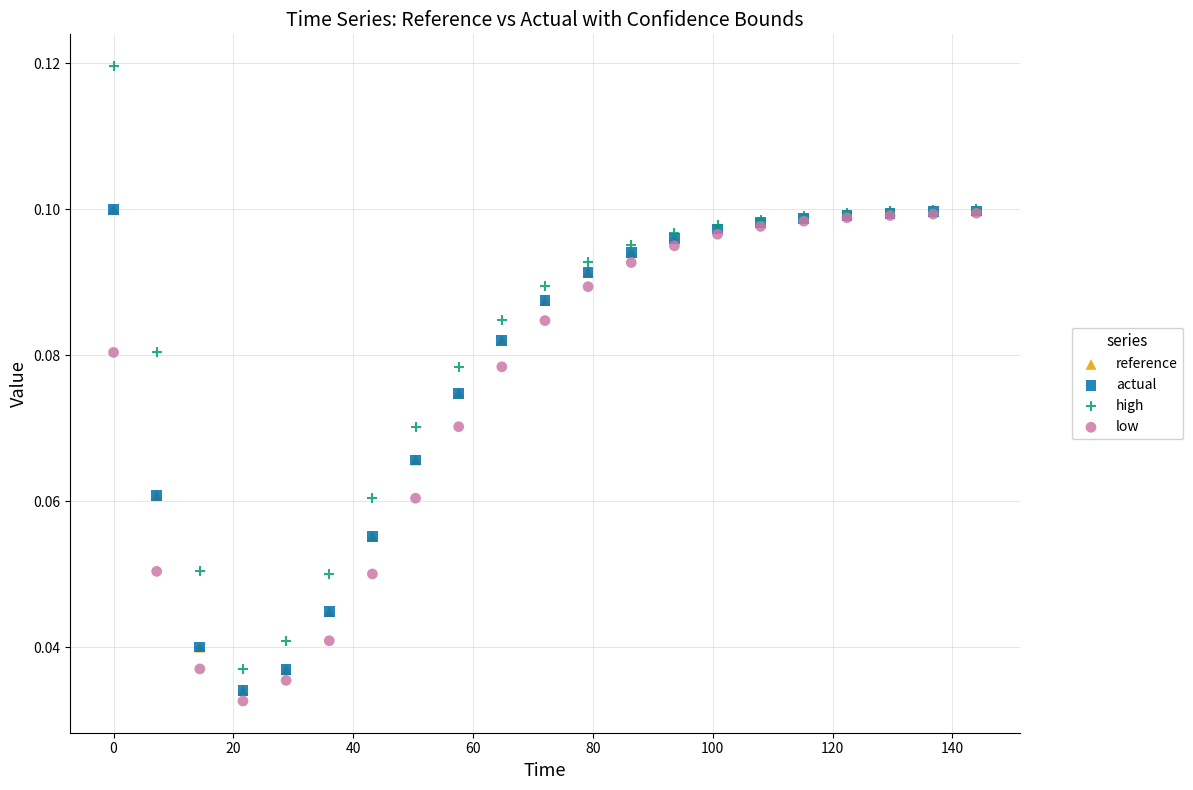

Which series contains the lowest Y value?

low